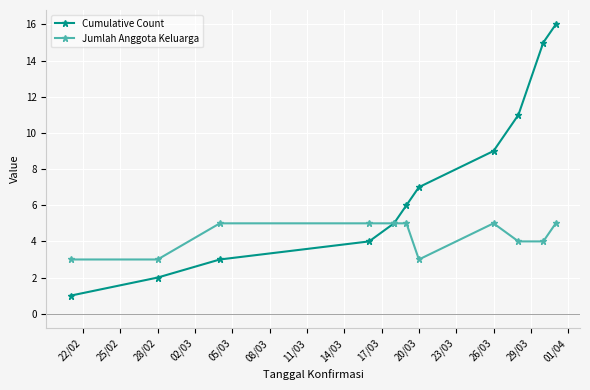

Rank the series by their maximum value, from highest to lowest.

Cumulative Count, Jumlah Anggota Keluarga